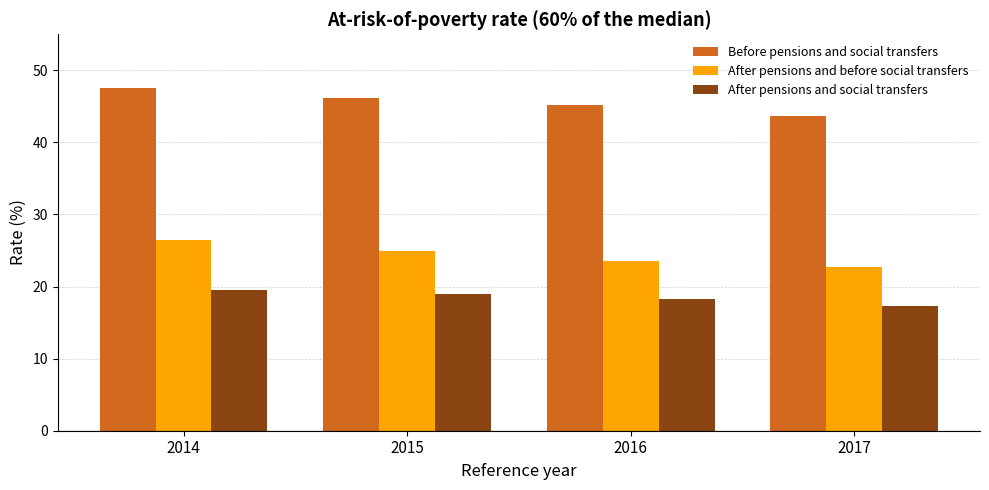

Which series has the largest total across all categories?

Before pensions and social transfers